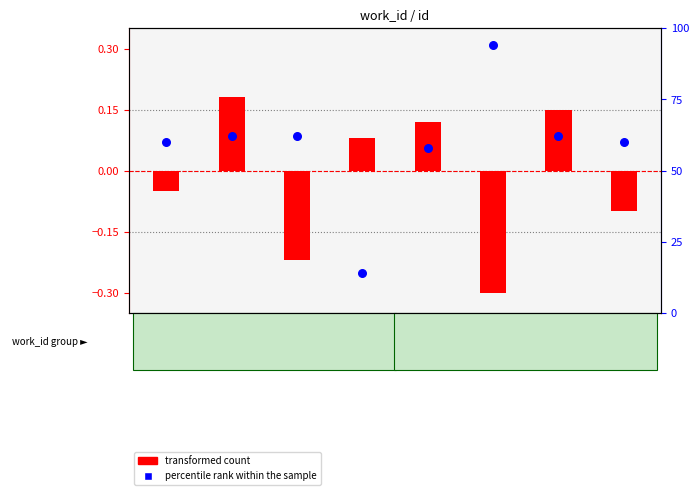

What are all the series names shown in the legend?

transformed count, percentile rank within the sample